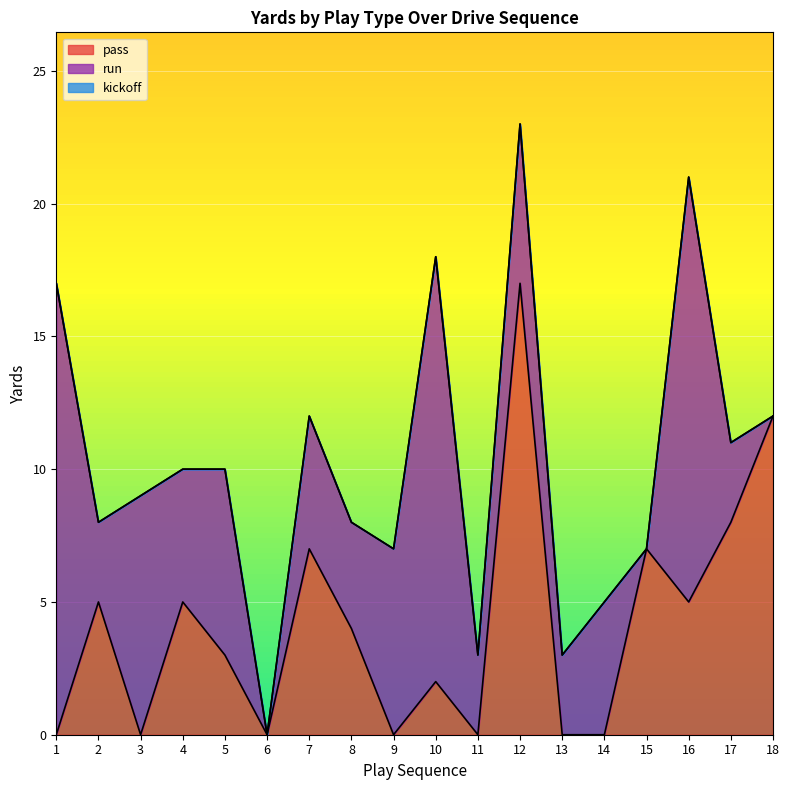

How many data points in run are less than 5?

8